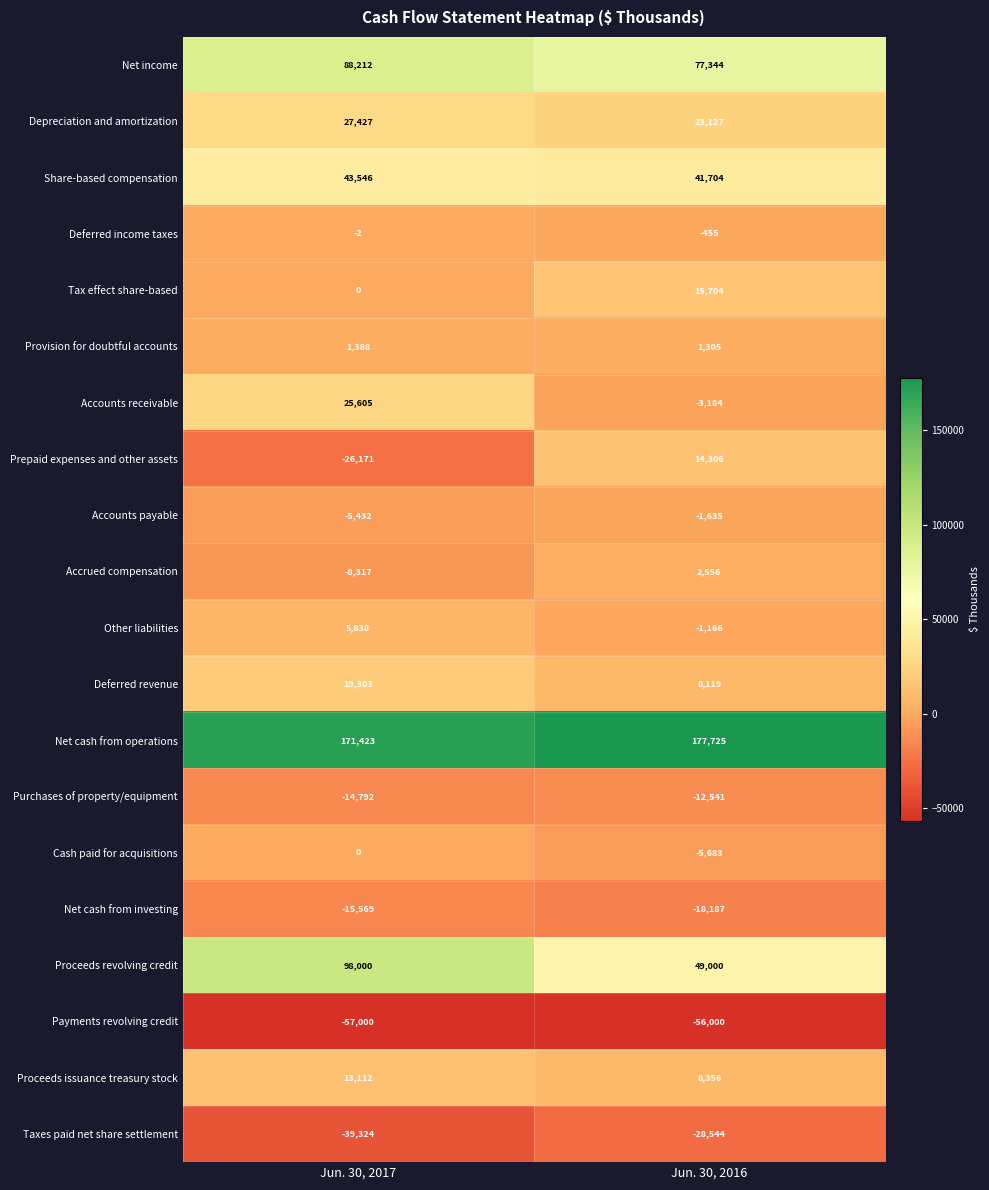

What is the maximum value for Share-based compensation?

43546